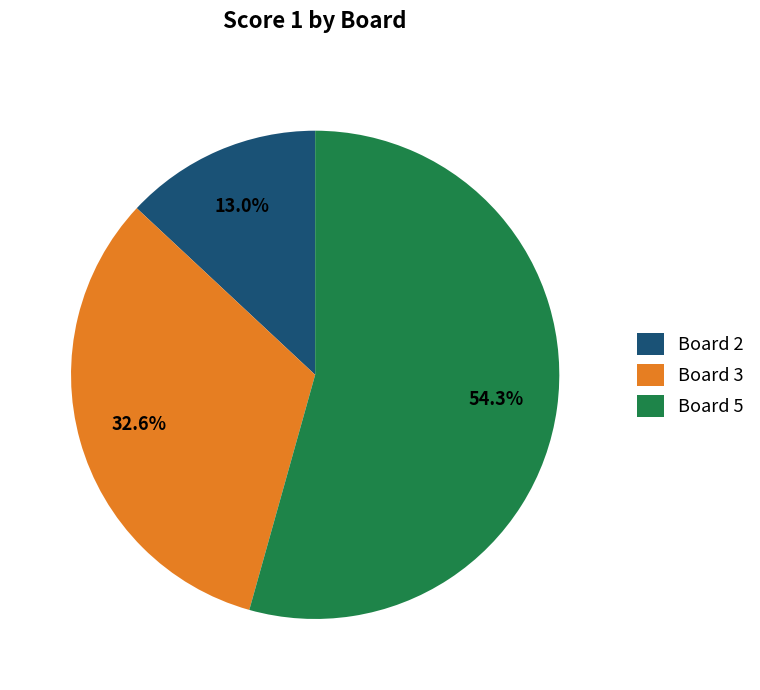

What is the largest slice in the pie chart?

Board 5